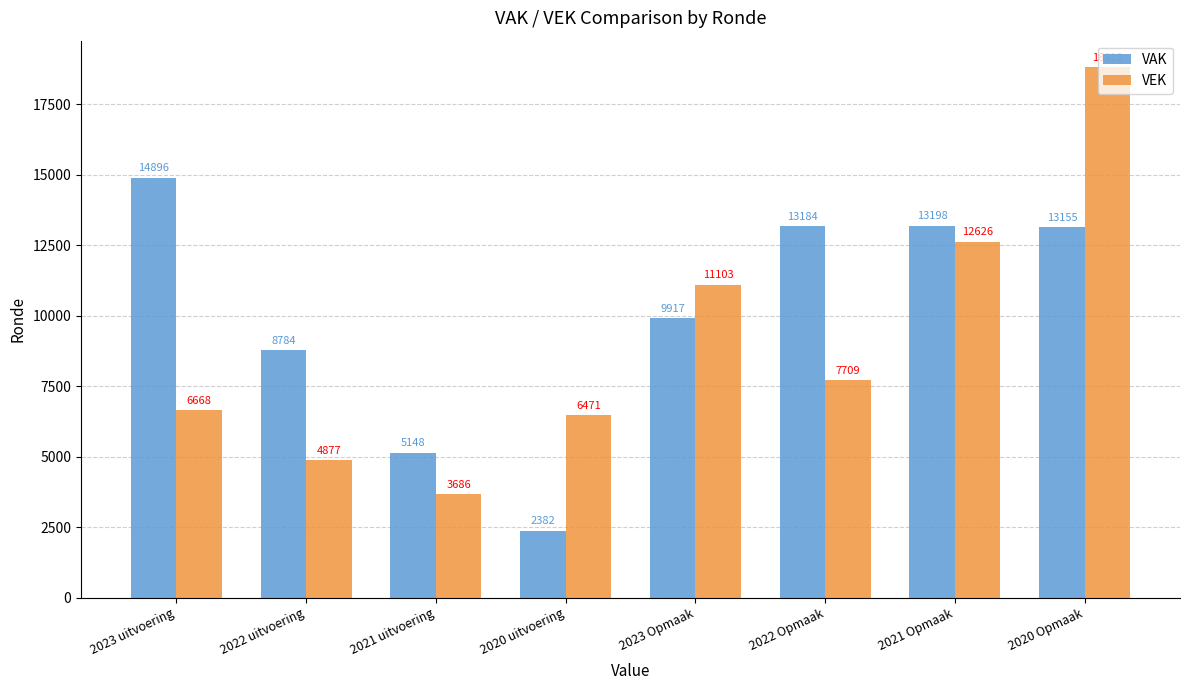

At which category is the sum across all series the highest?

2020 Opmaak